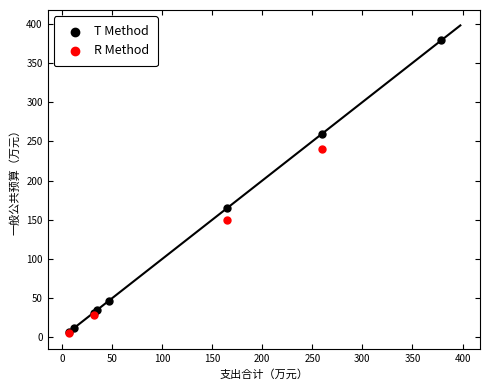

Which series has the largest Y range (max minus min)?

T Method